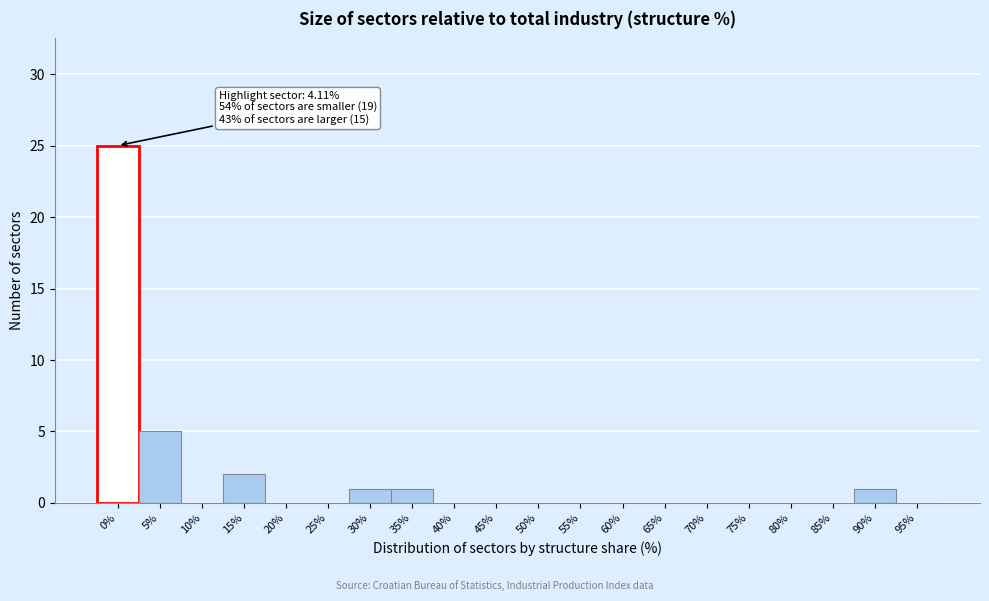

Reading left to right, extract all data points from this chart.

0%=25	5%=5	10%=0	15%=2	20%=0	25%=0	30%=1	35%=1	40%=0	45%=0	50%=0	55%=0	60%=0	65%=0	70%=0	75%=0	80%=0	85%=0	90%=1	95%=0